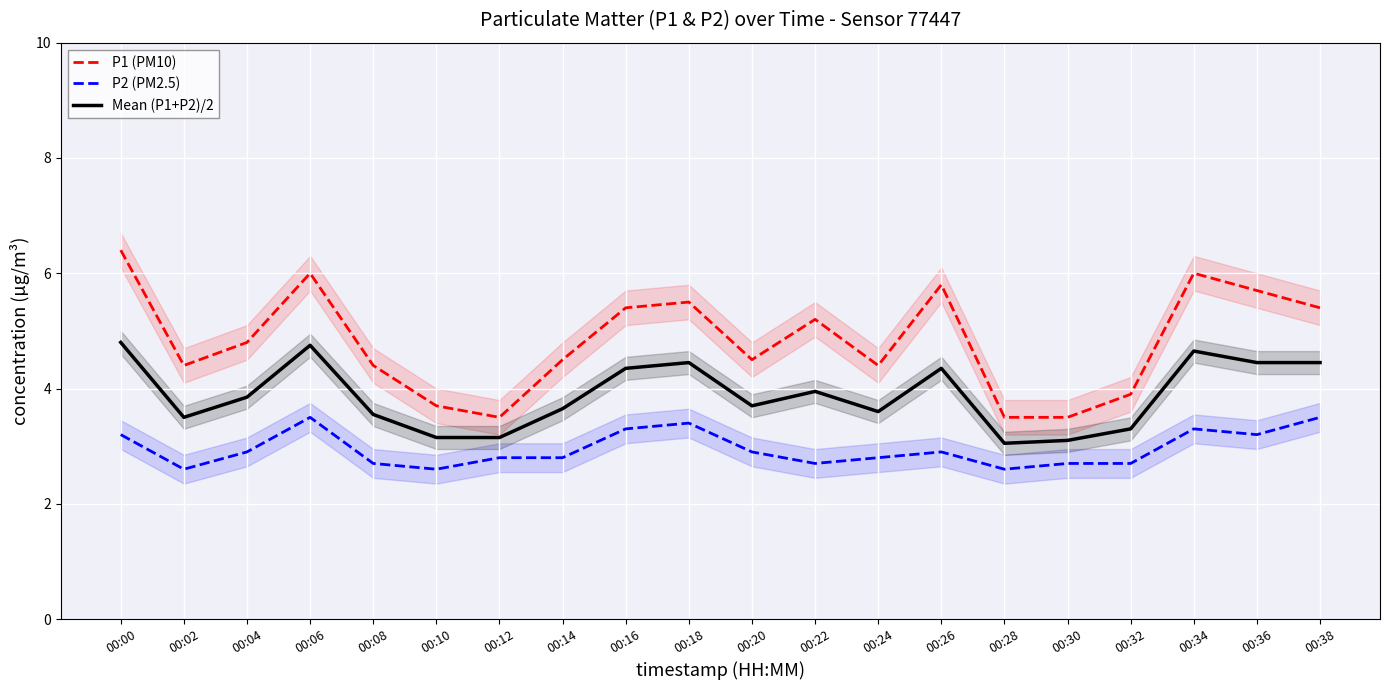

Which category has the highest value across all series?

00:00